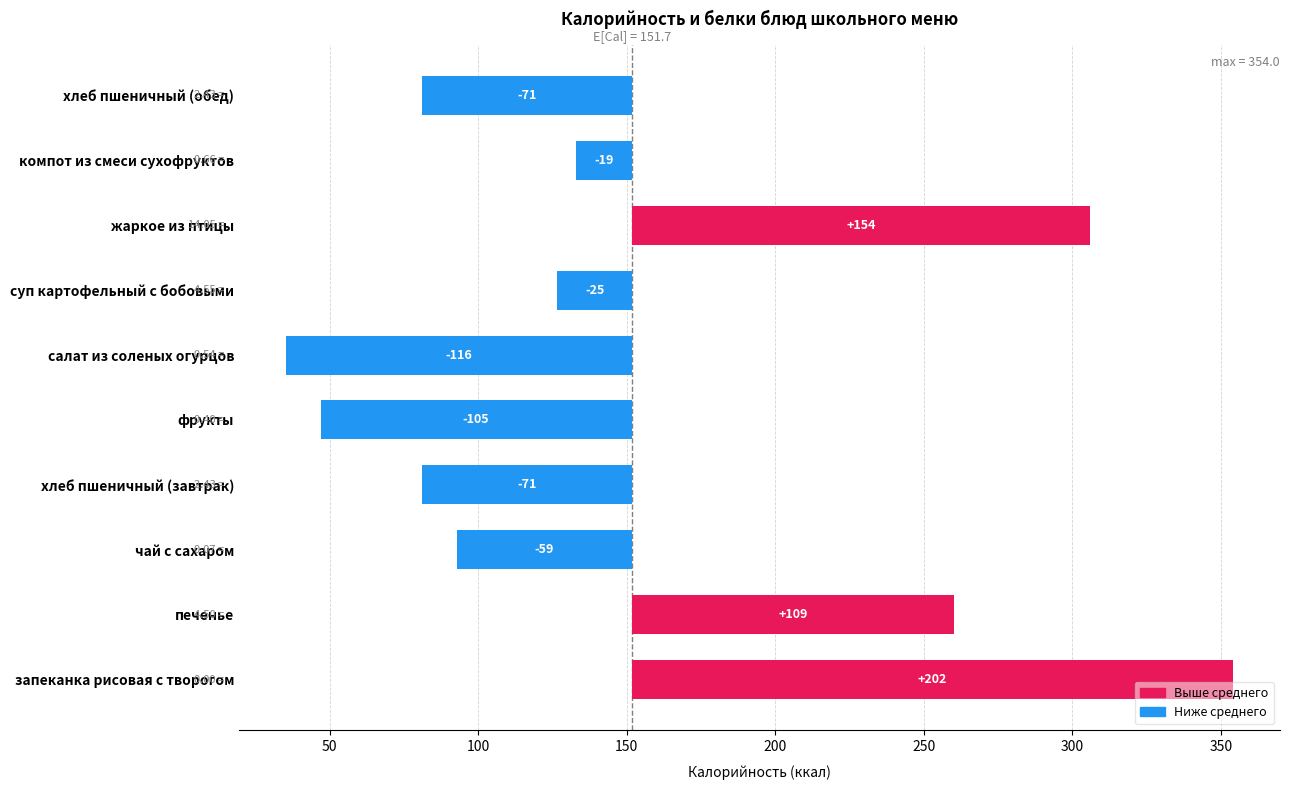

What position from the right is печенье?

9